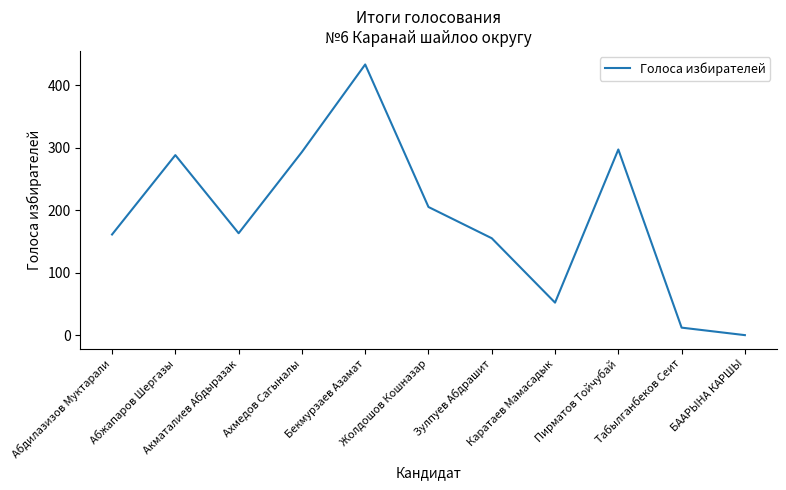

What is the greatest value displayed?

433